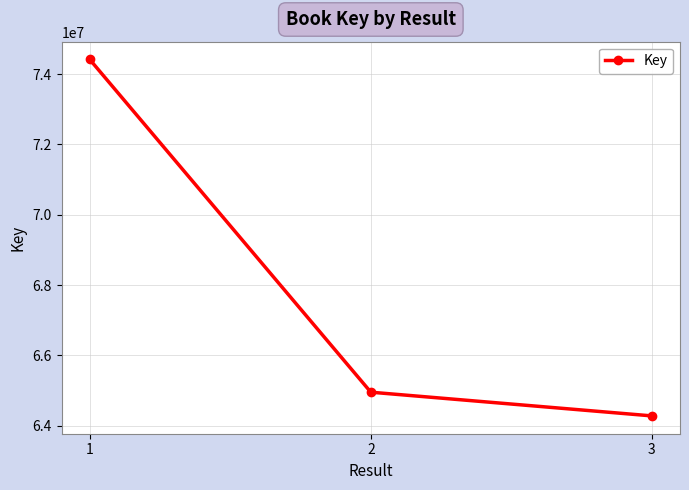

Which has a higher value, 3 or 2?

2